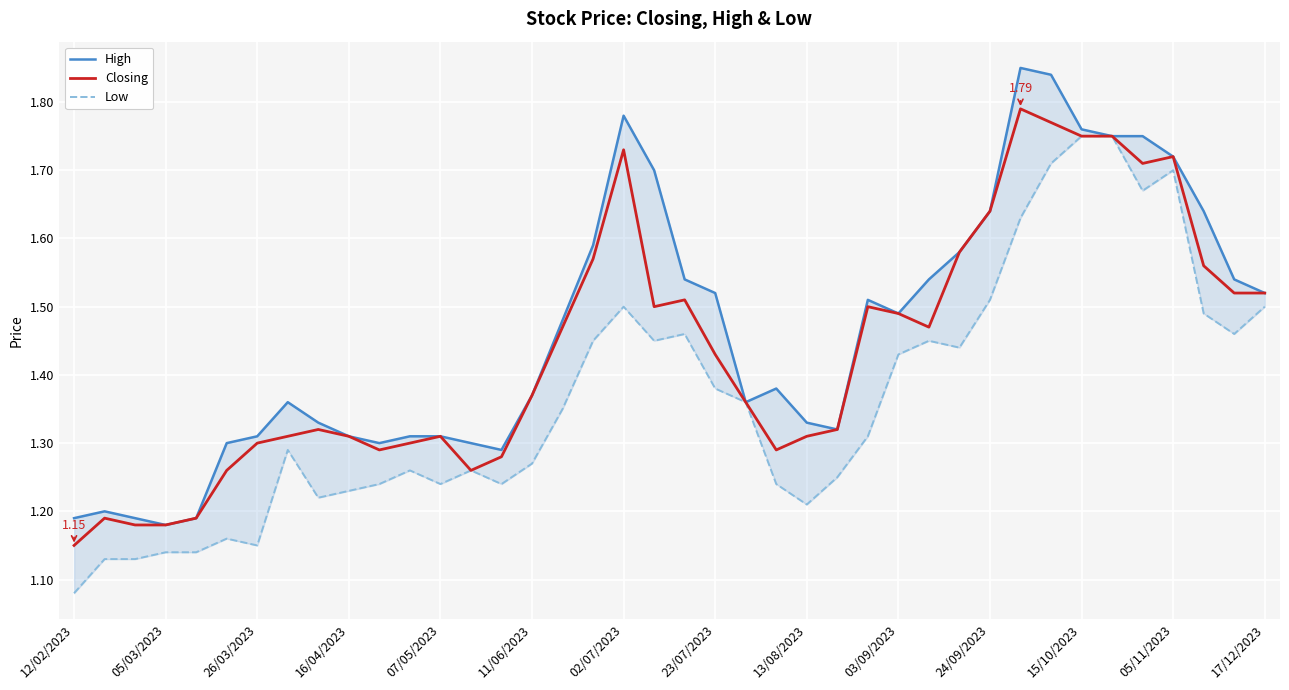

True or false: High and Closing cross at least once.

False